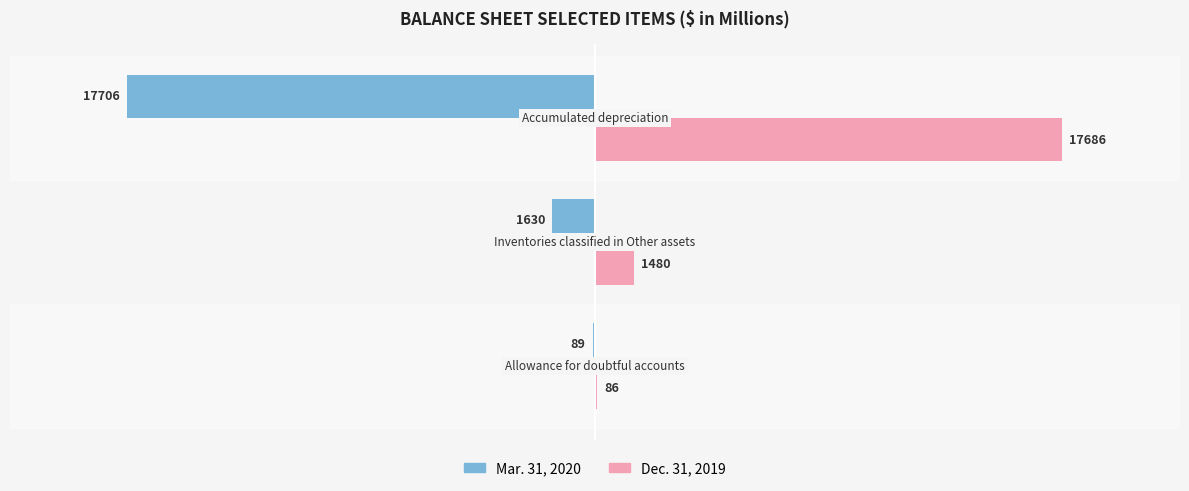

What is the sum of all Dec. 31, 2019 values?

19252